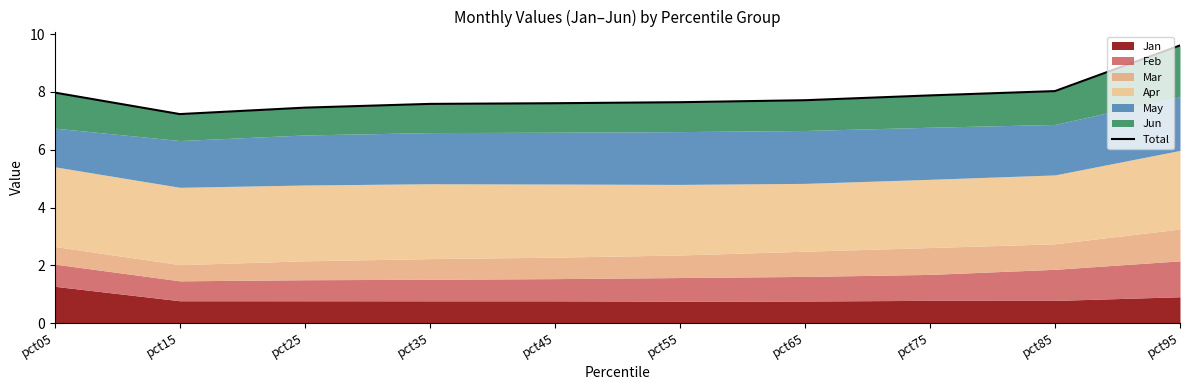

Reading right to left, list all the values displayed in this chart.

pct95=9.6	pct85=8.0	pct75=7.9	pct65=7.7	pct55=7.6	pct45=7.6	pct35=7.6	pct25=7.5	pct15=7.2	pct05=8.0